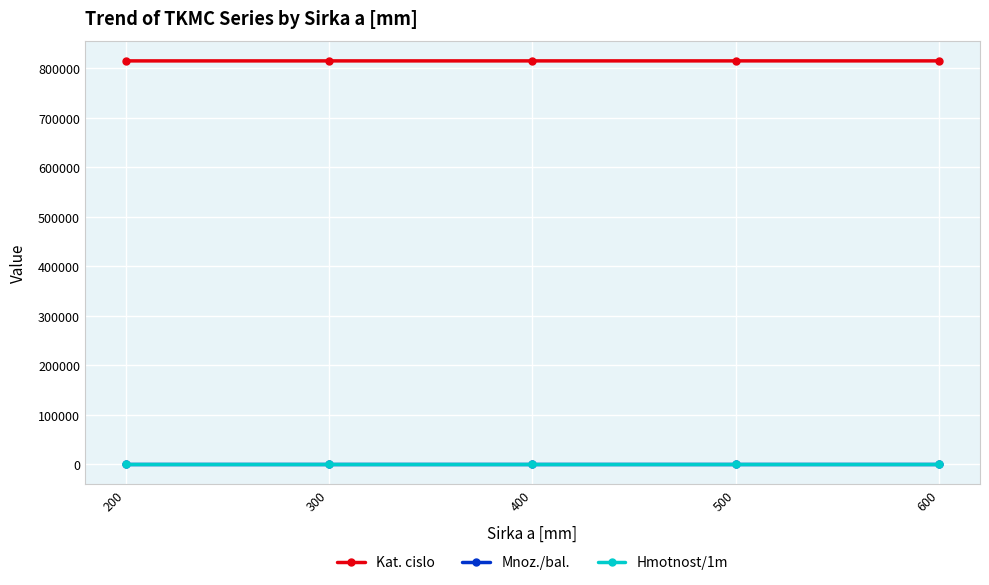

How many lines are shown in the chart?

3